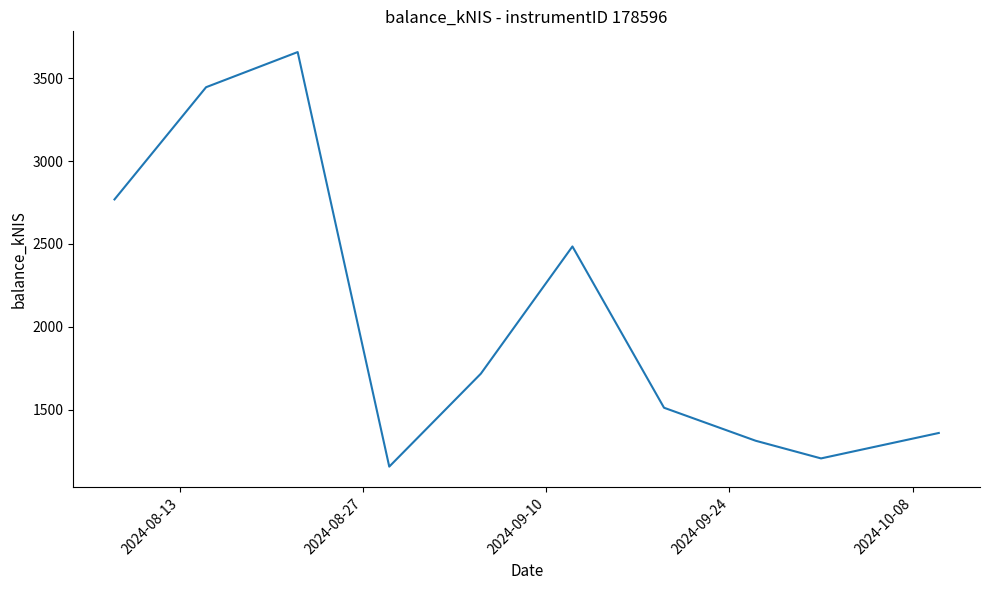

What is the smallest value displayed?

1158.1